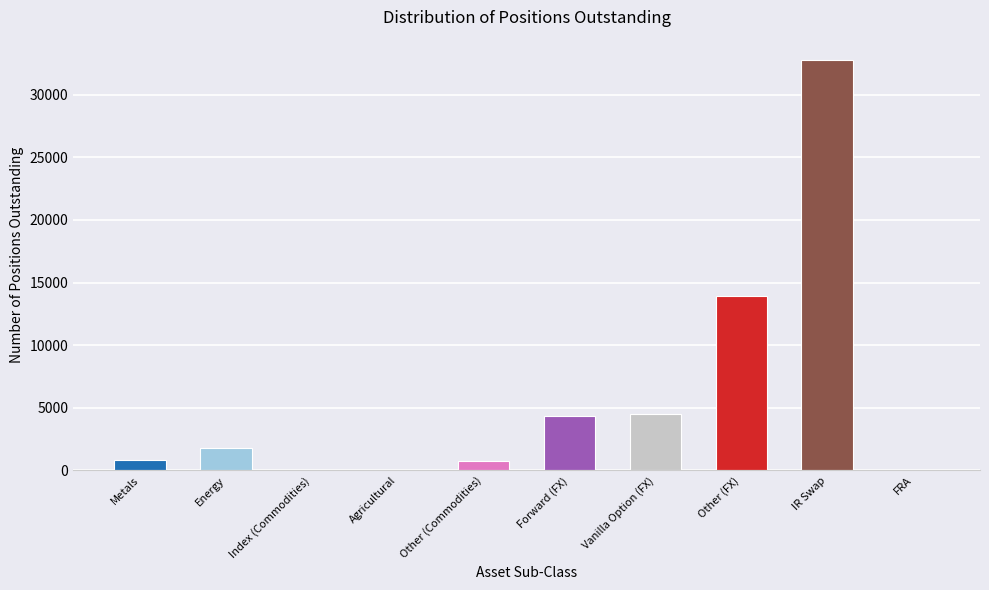

The chart shows a value of 66 at Index (Commodities). True or false?

True